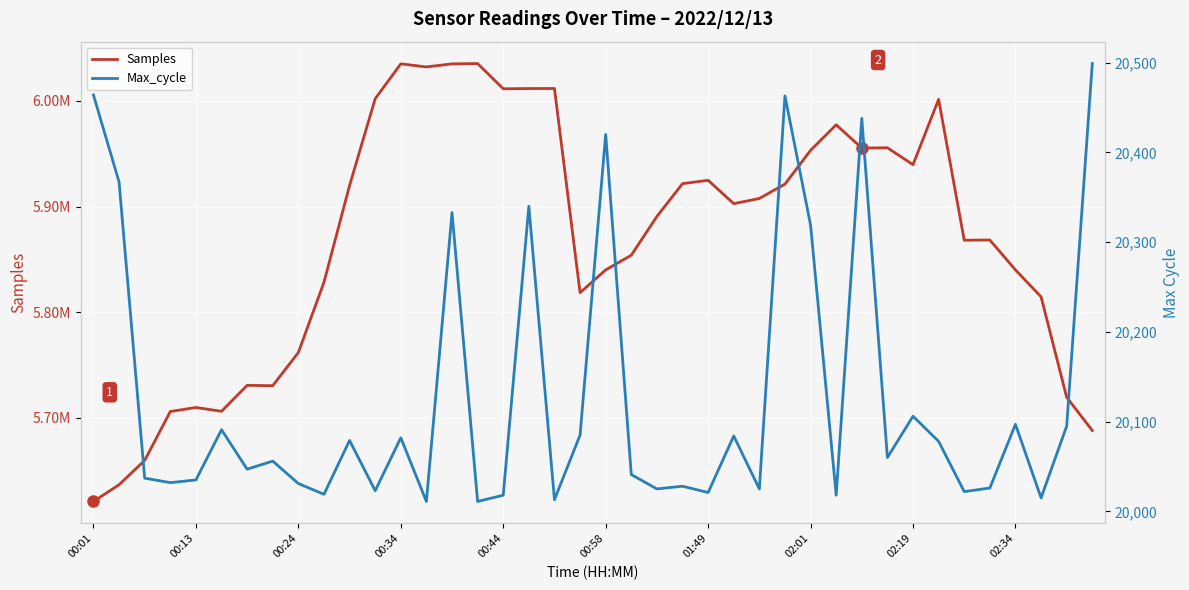

True or false: Max_cycle and Samples intersect in this chart.

False